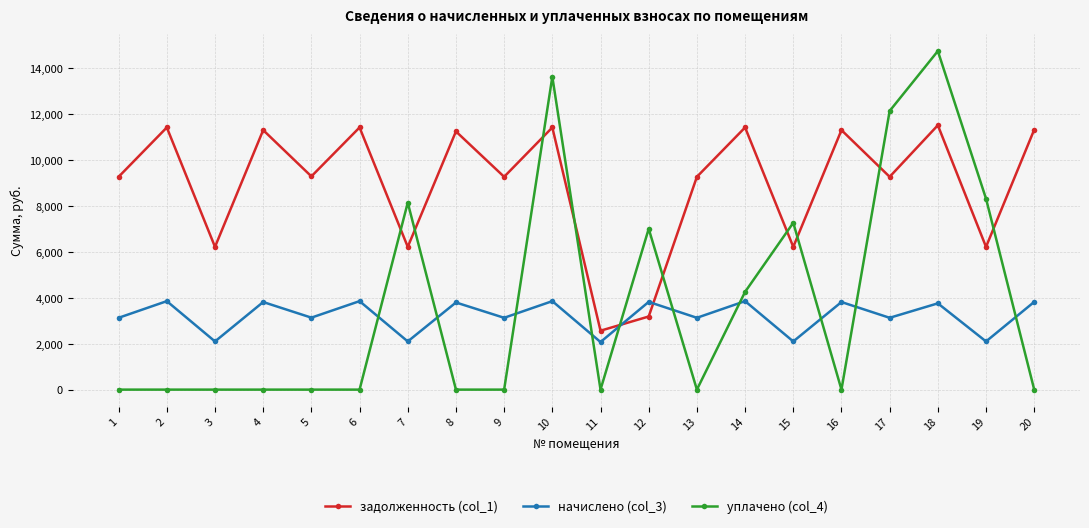

Which series has the largest range (max minus min)?

уплачено (col_4)